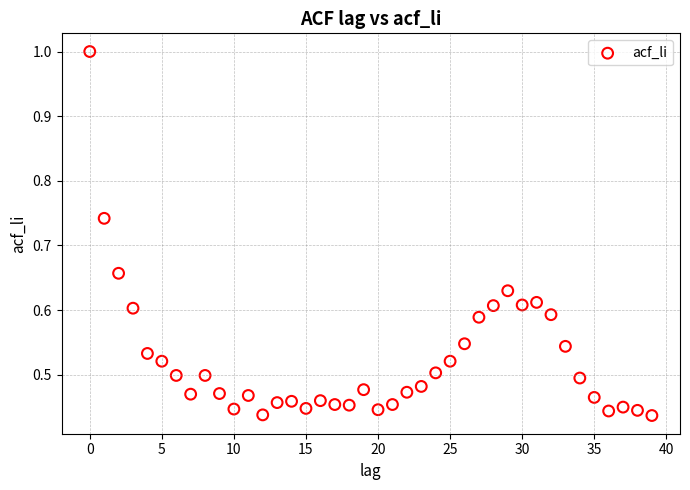

How many data points are displayed?

40